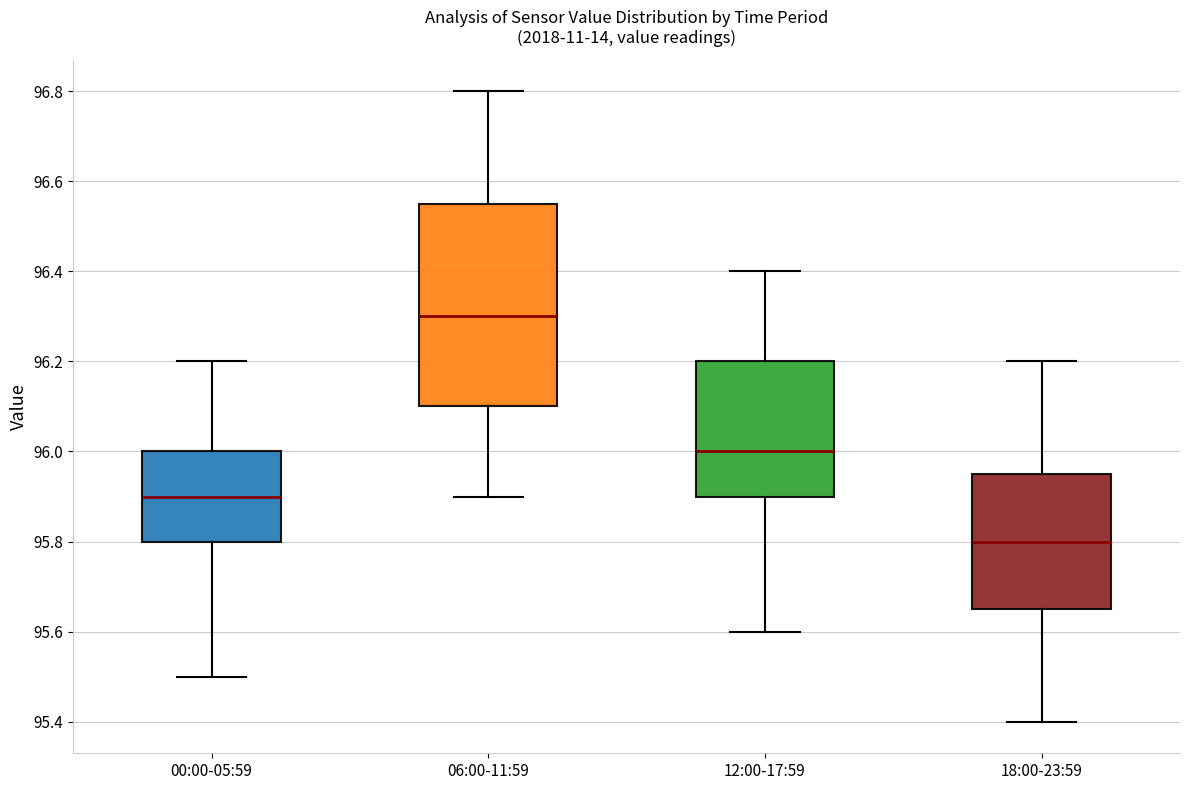

Reading left to right, transcribe this box plot: for each box, give where its median line is, the range the box spans, and where its two whiskers end, as read against the y-axis. The values are not printed on the chart, so give them approximately, as read against the axis.

00:00-05:59: median 95.90, box 95.80 to 96.00, whiskers 95.50 to 96.20
06:00-11:59: median 96.30, box 96.10 to 96.56, whiskers 95.90 to 96.80
12:00-17:59: median 96.00, box 95.90 to 96.20, whiskers 95.60 to 96.40
18:00-23:59: median 95.80, box 95.66 to 95.96, whiskers 95.40 to 96.20